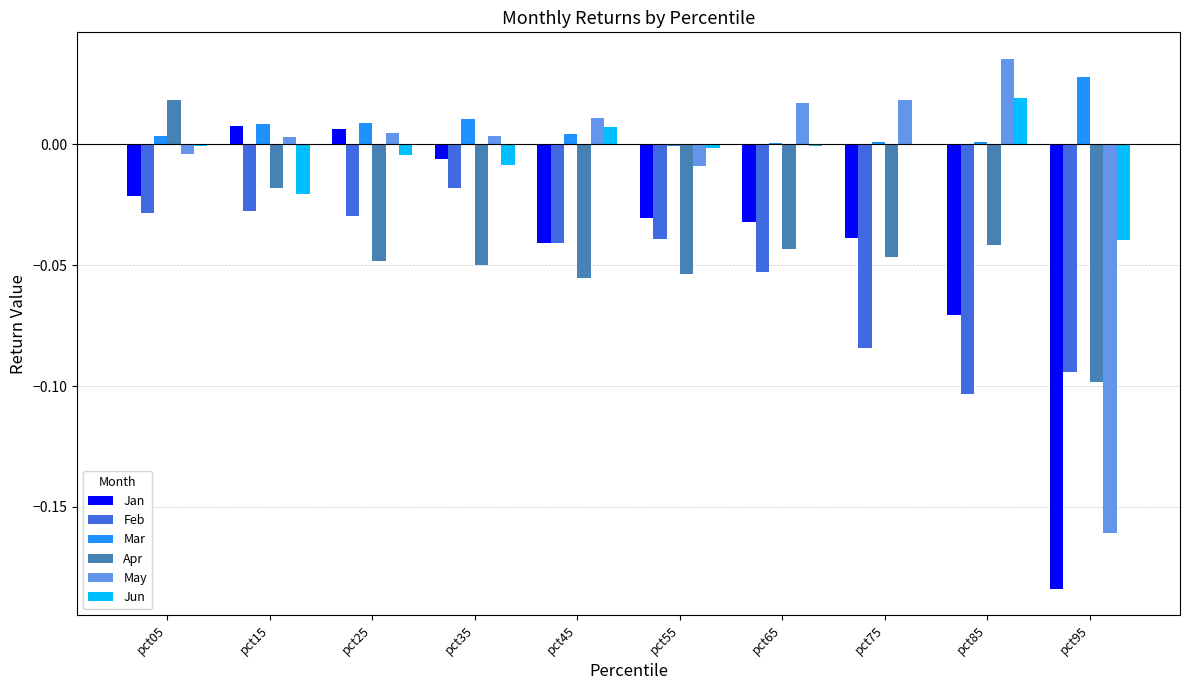

The Apr series shows -0.0 at pct75. True or false?

True